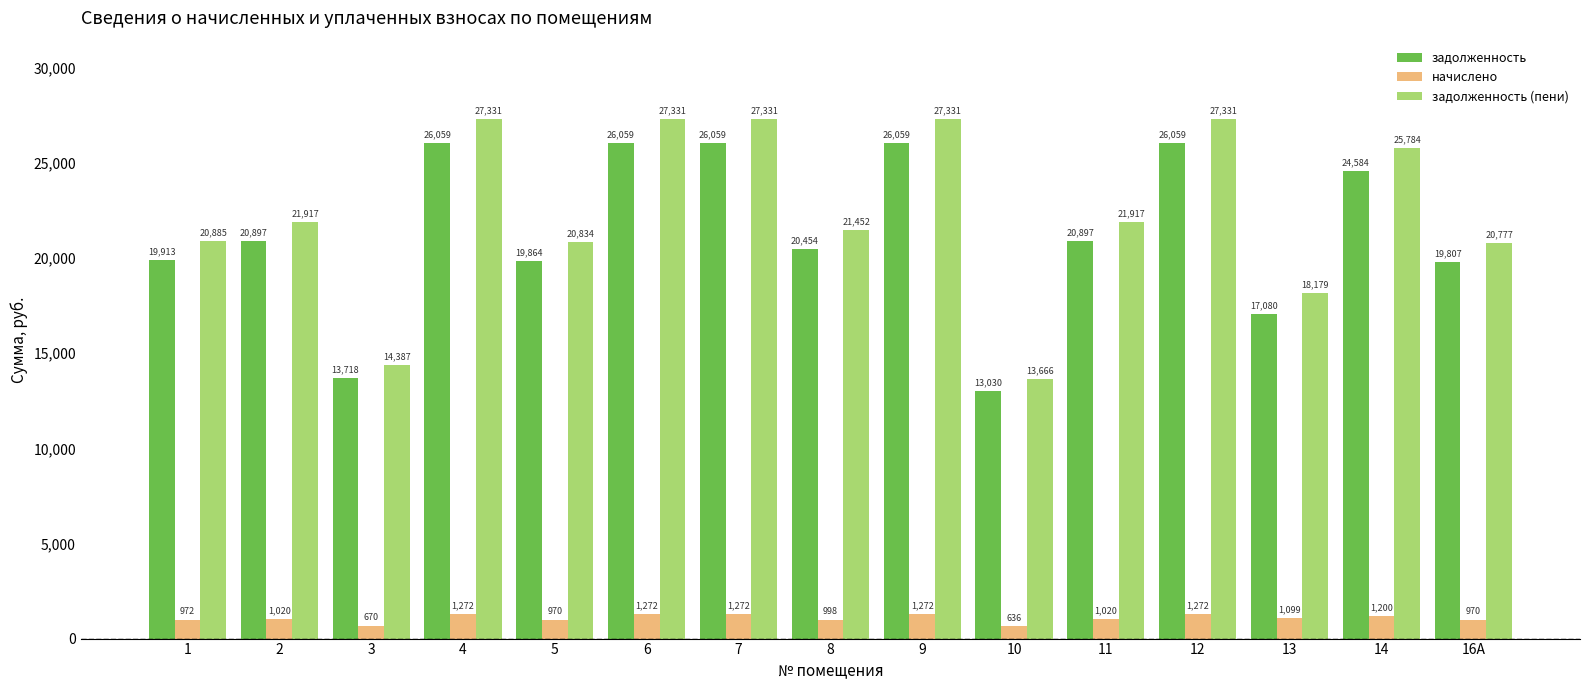

What is the maximum value shown in the chart?

27331.0